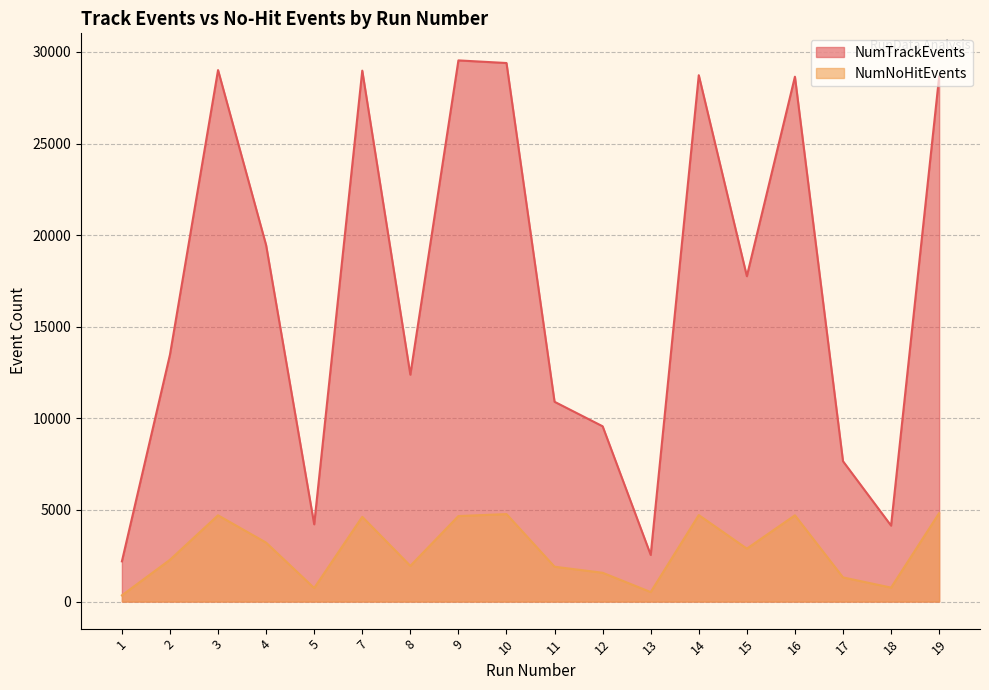

The value of NumNoHitEvents at 7 is 6529. True or false?

False